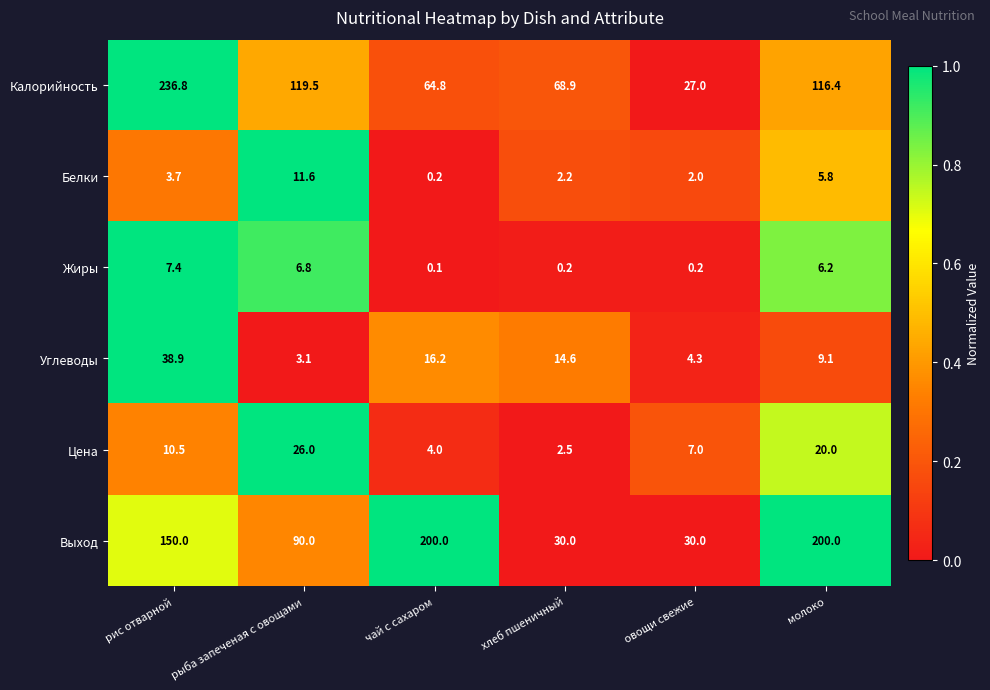

What is the maximum value shown in the chart?

236.8